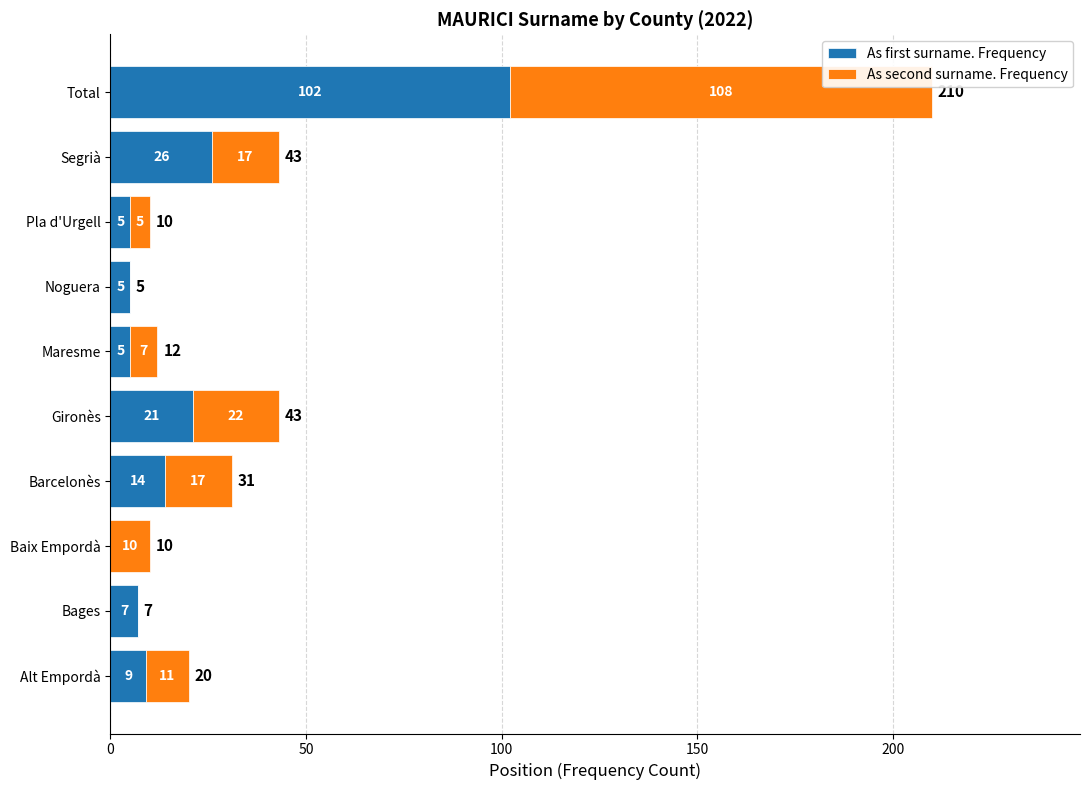

How many distinct data groups are displayed?

2